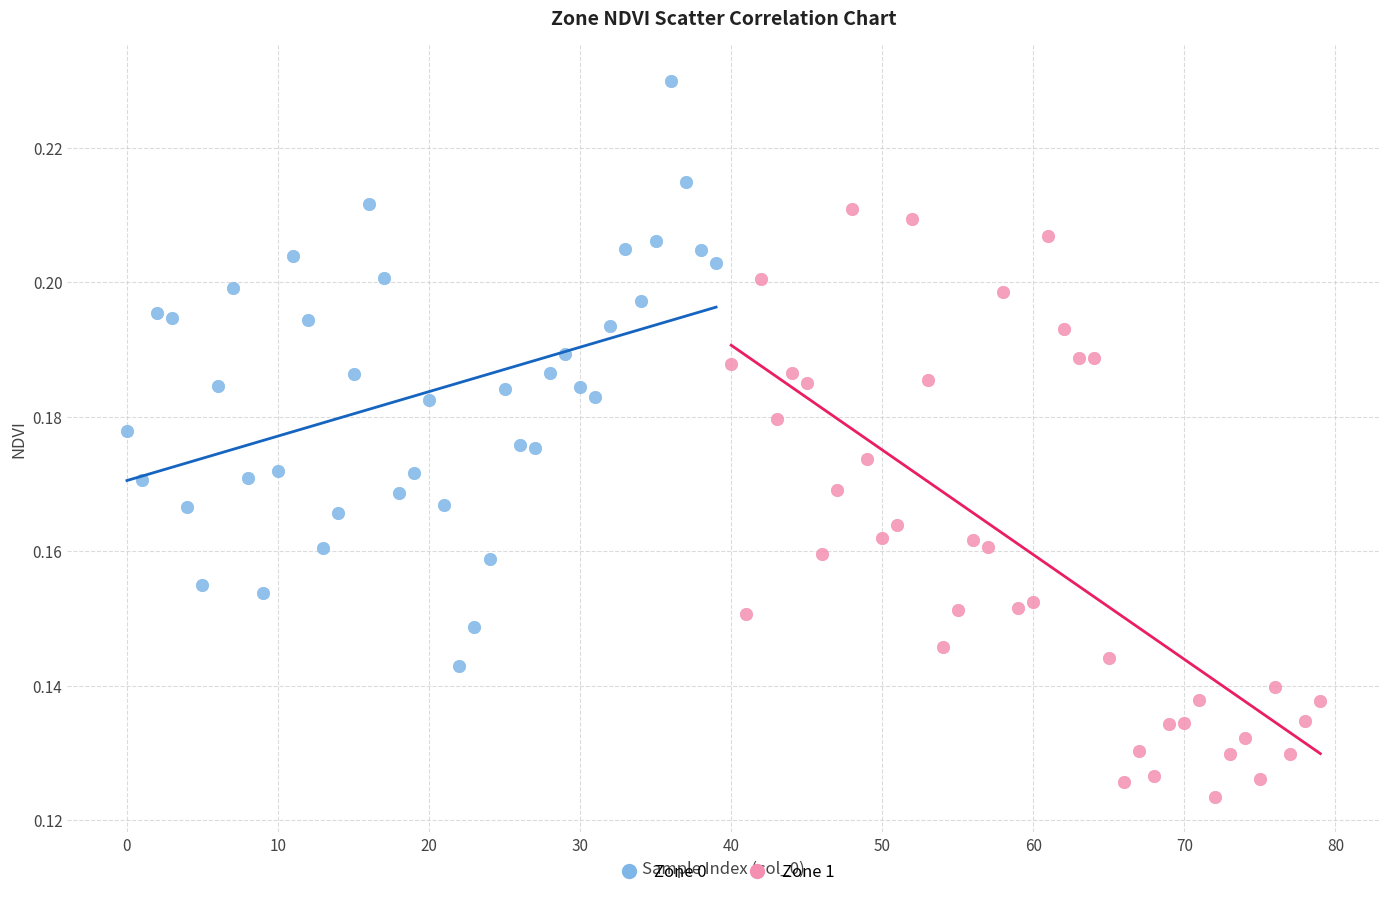

What are all the series names shown in the legend?

Zone 0, Zone 1